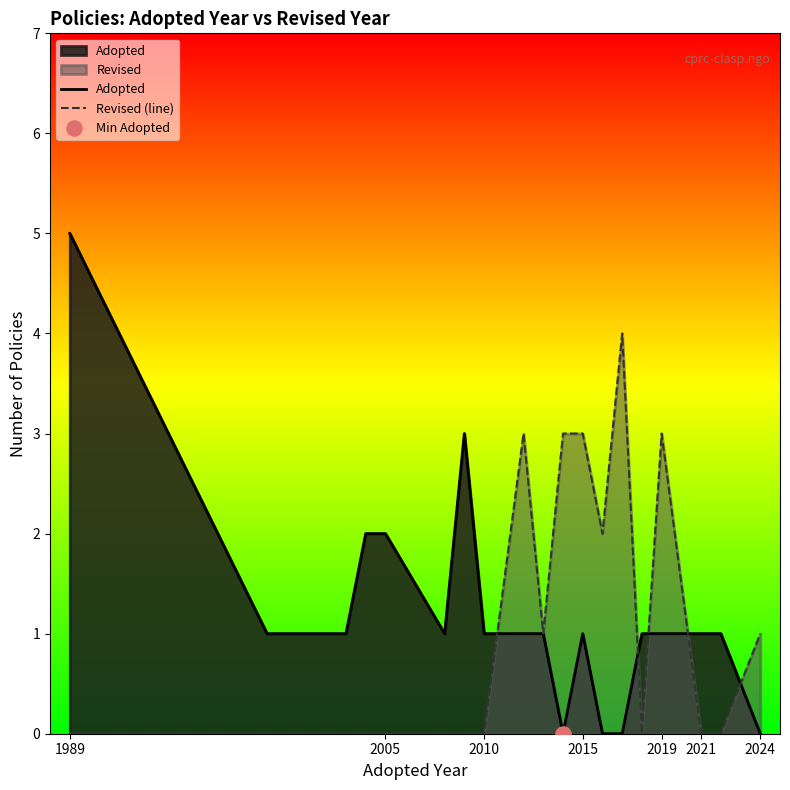

Which series contains the highest Y value?

Adopted